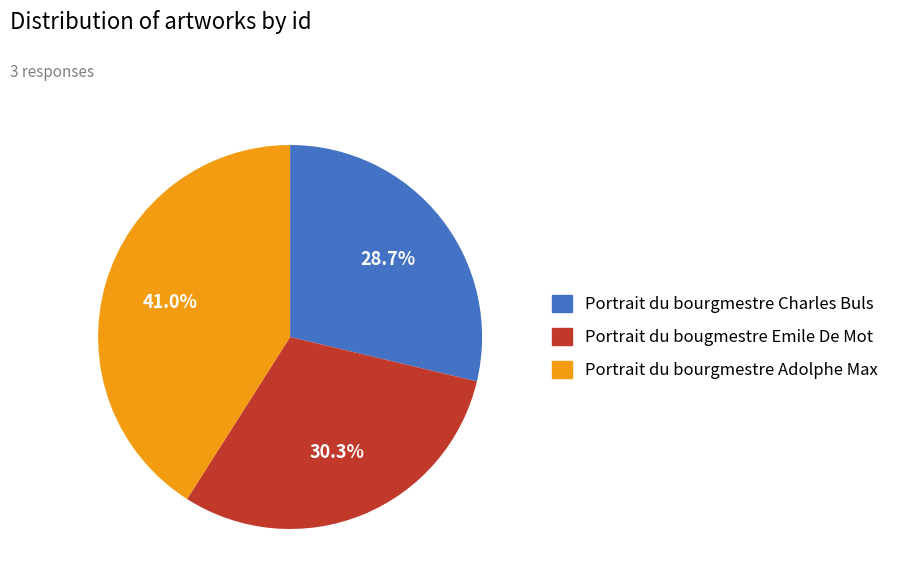

To the nearest percent, what is the average slice percentage?

33%